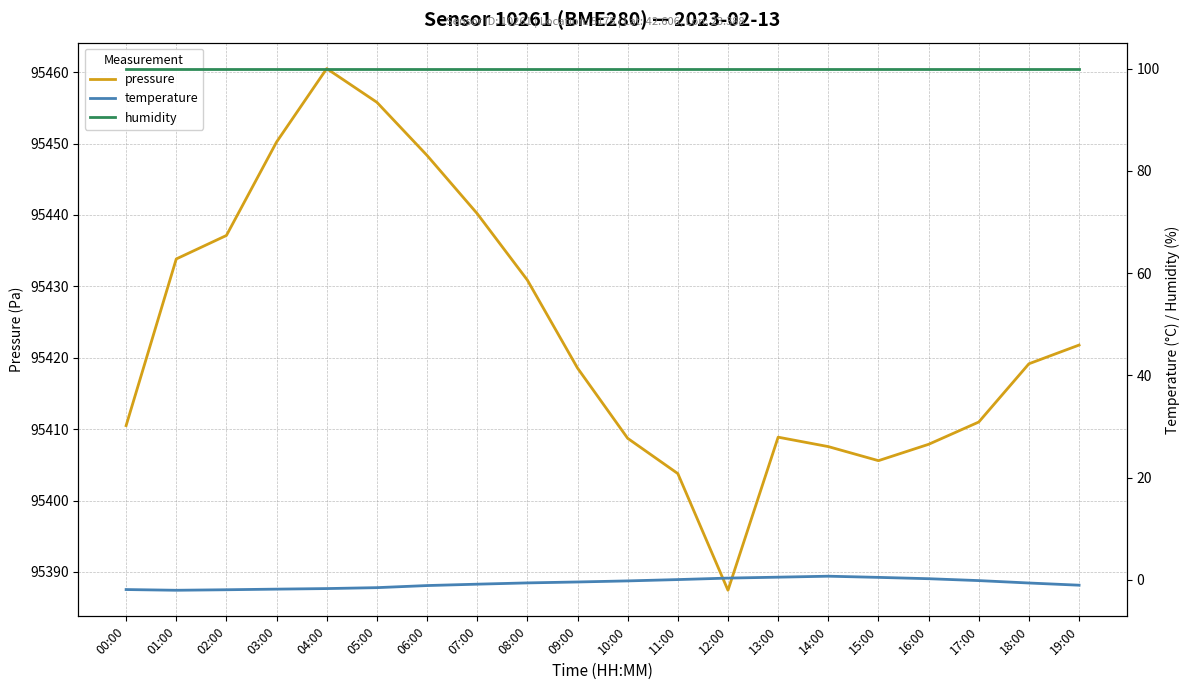

What is the average value of the temperature series?

-0.7